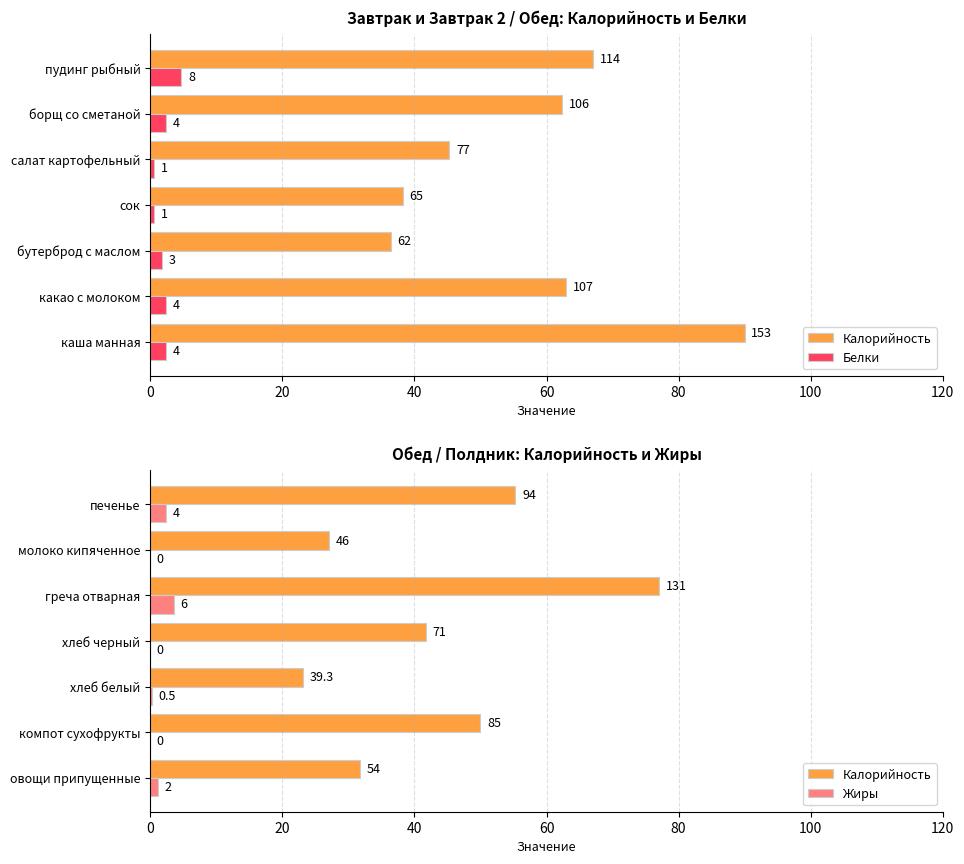

Which series has the largest total across all categories?

Калорийность